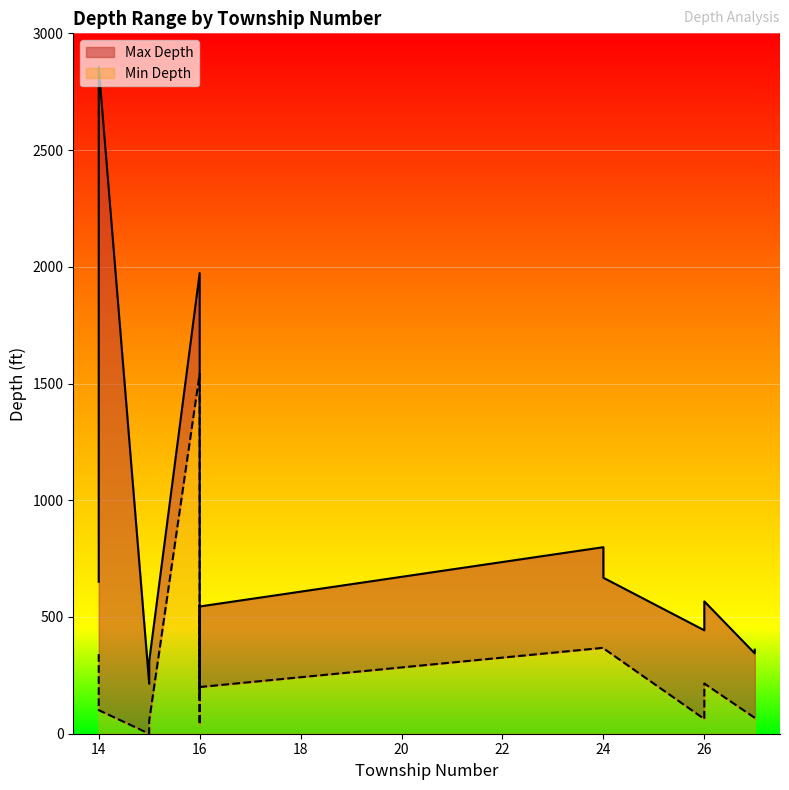

What is the value of the Max Depth point at the 14th from the left?

214